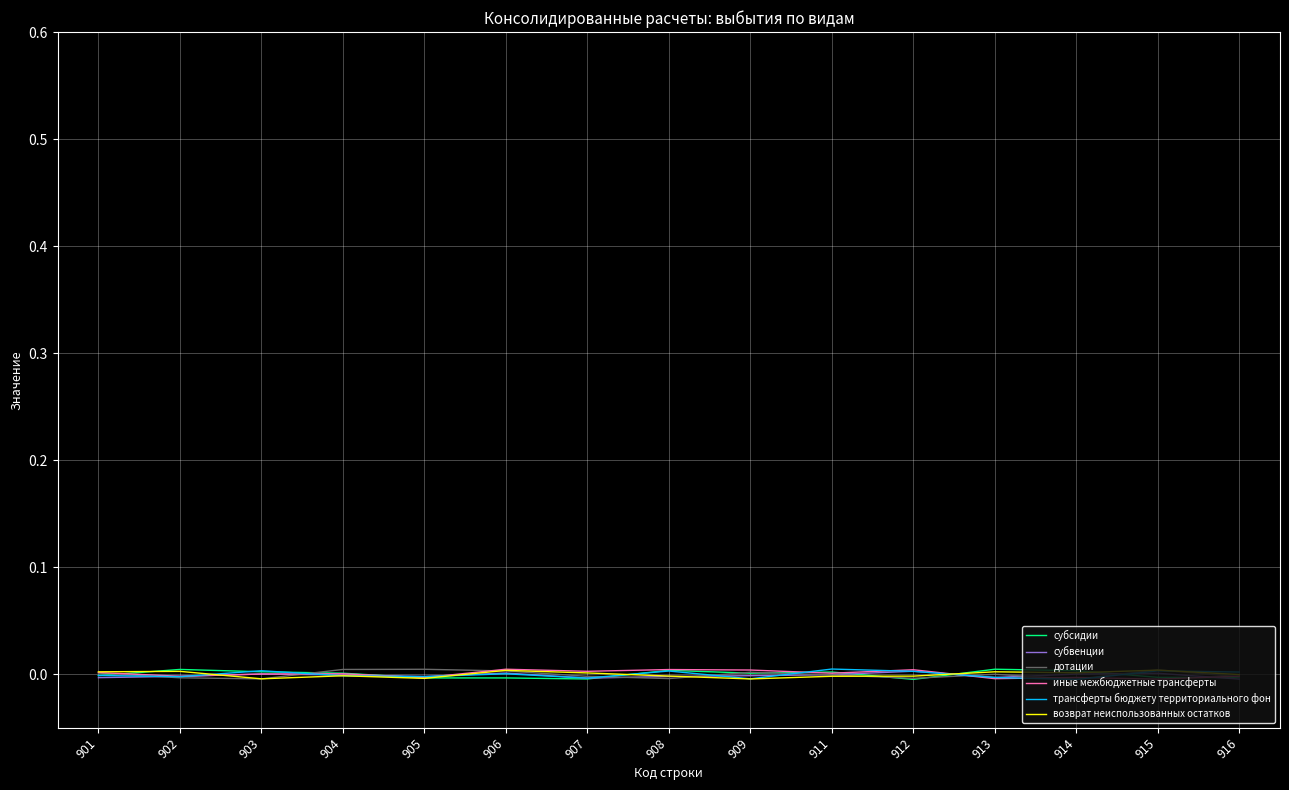

Is it true that иные межбюджетные трансферты equals -0.0 at 913?

True